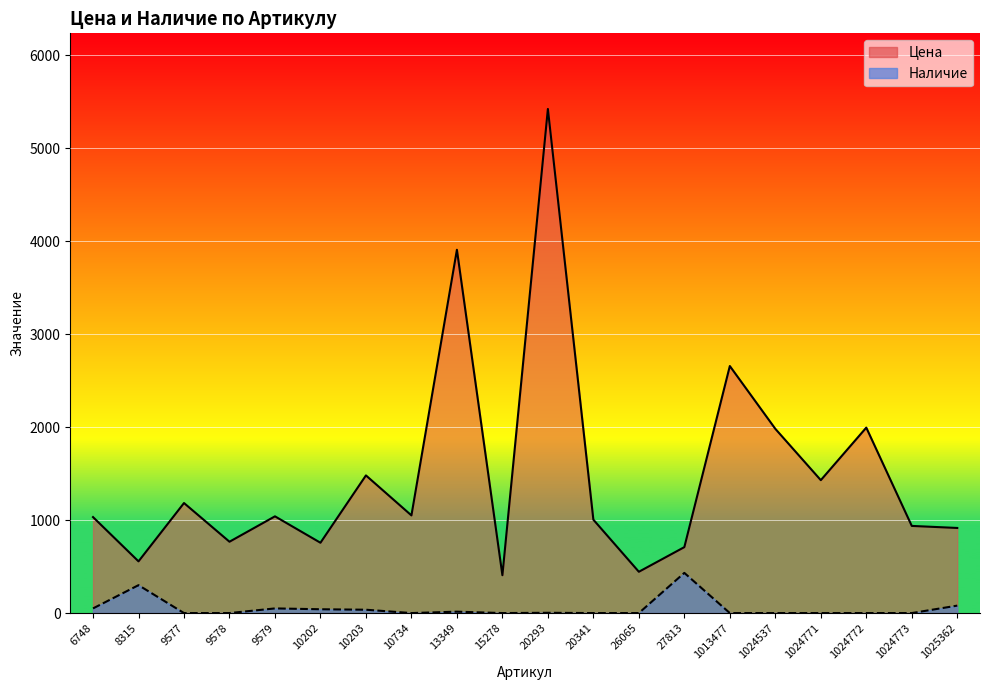

True or false: Наличие and Цена intersect in this chart.

False